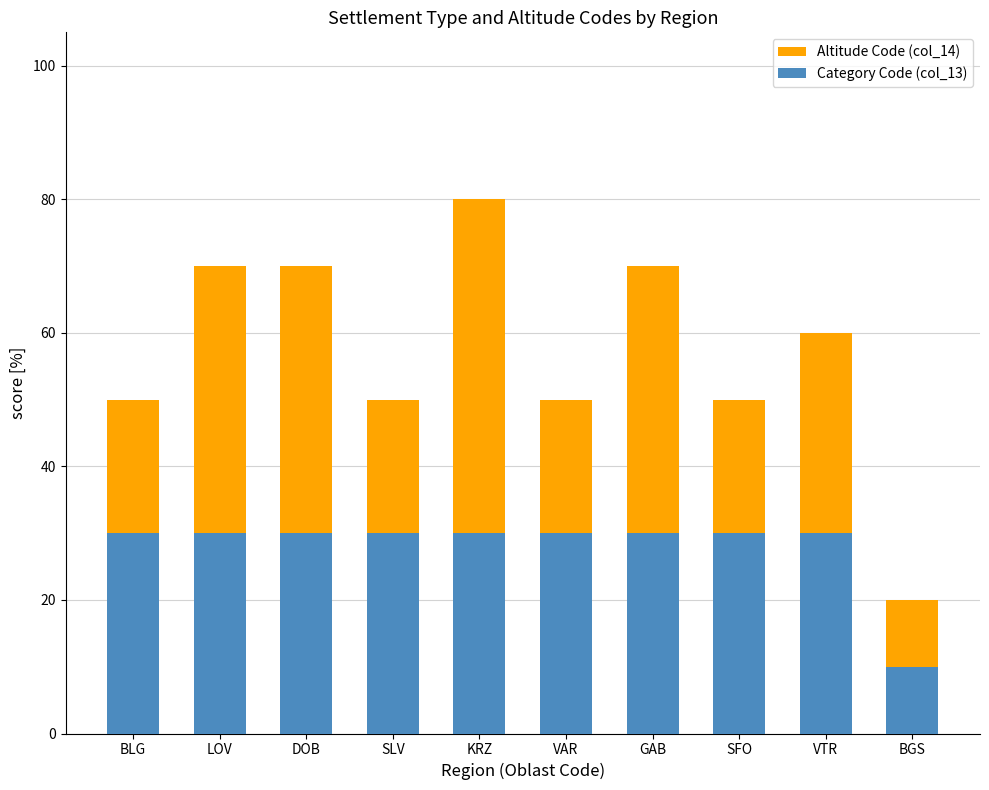

Read the Category Code (col_13) value at BGS, to the nearest 10.

10